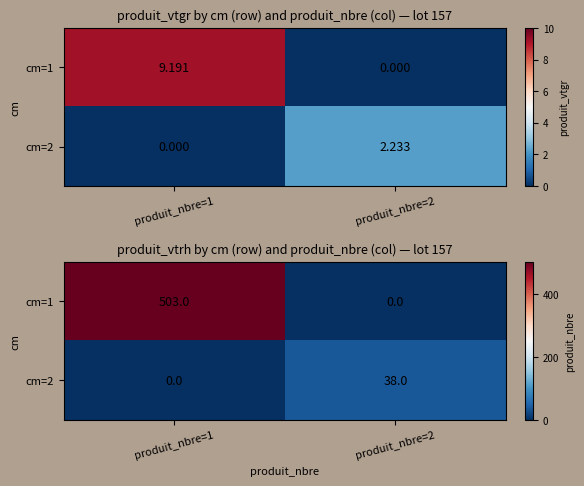

List the series in order of their overall mean, highest first.

cm=1, cm=2